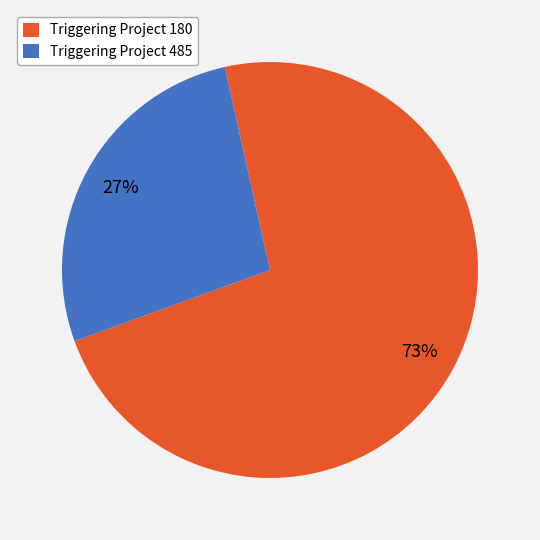

To the nearest percent, what is the average slice percentage?

50%